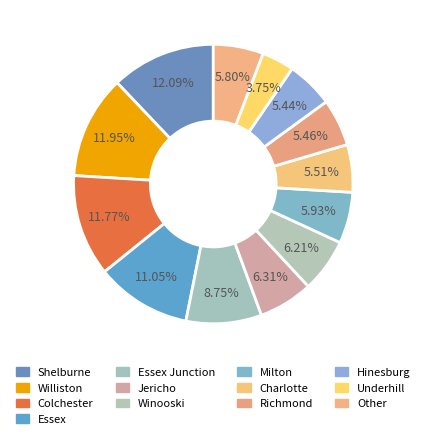

How many slices are in this pie chart?

13